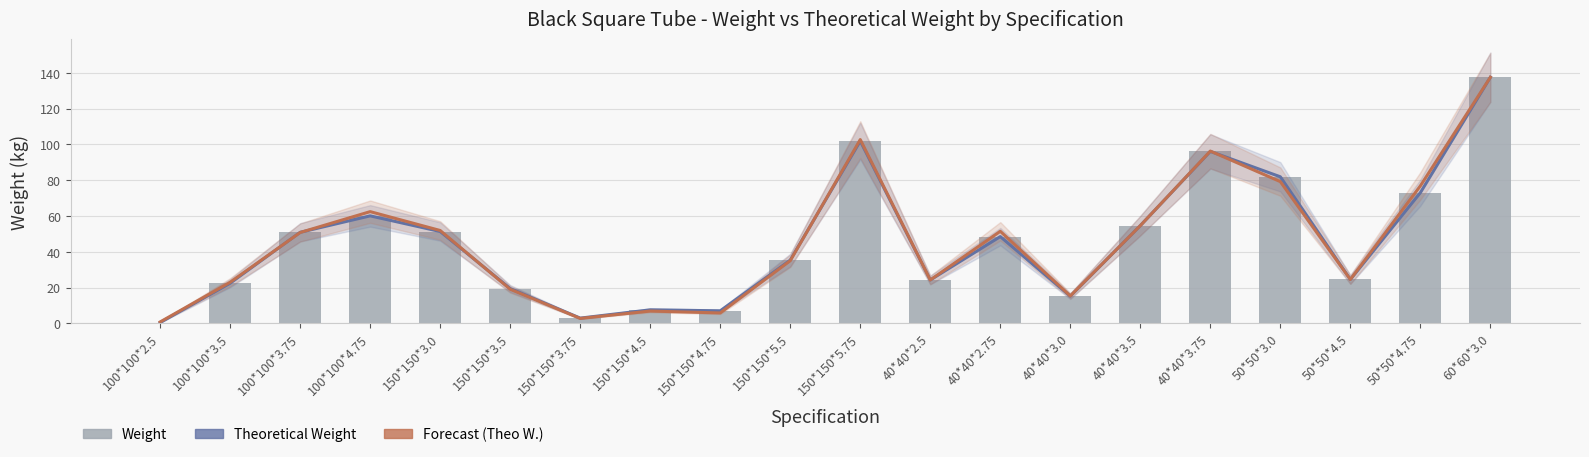

Which series has the largest range (max minus min)?

Weight (line)